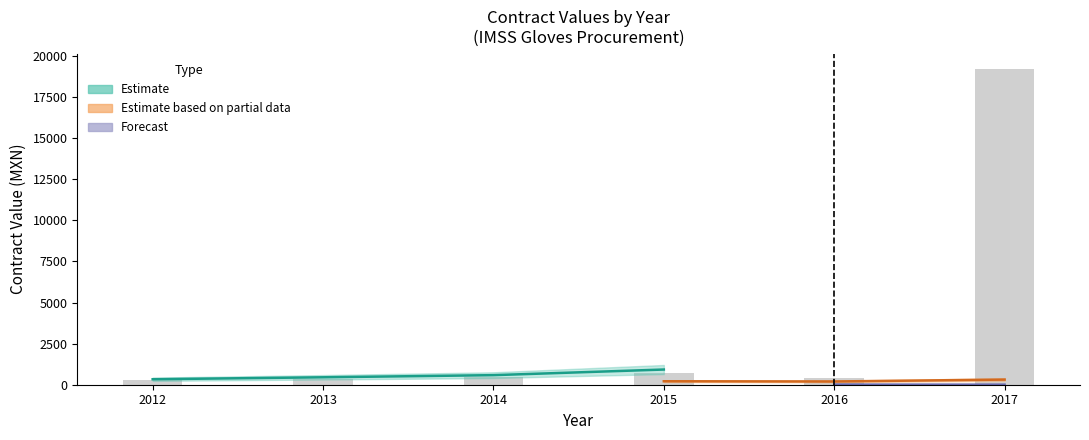

How many series are shown in this chart?

3